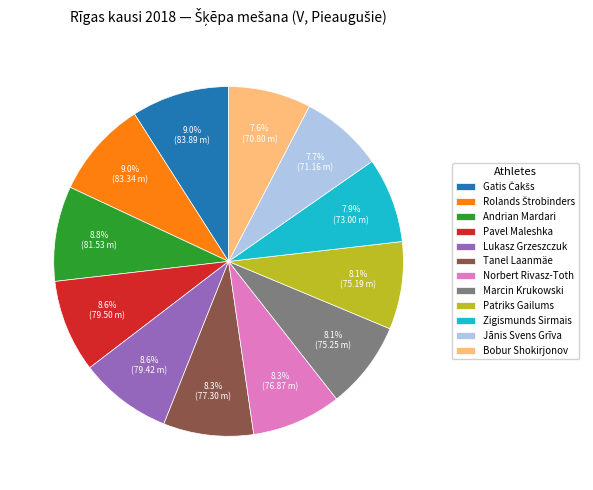

To the nearest percent, what portion does Zigismunds Sirmais represent?

8%